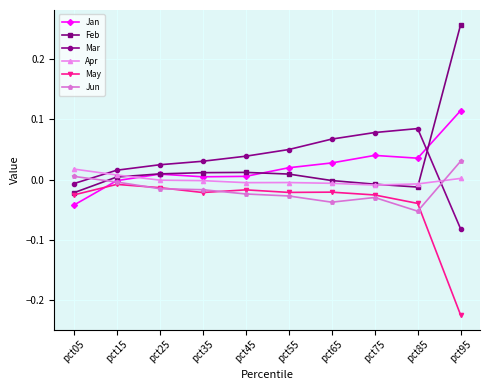

Between pct05 and pct95, which series saw the biggest shift?

Feb